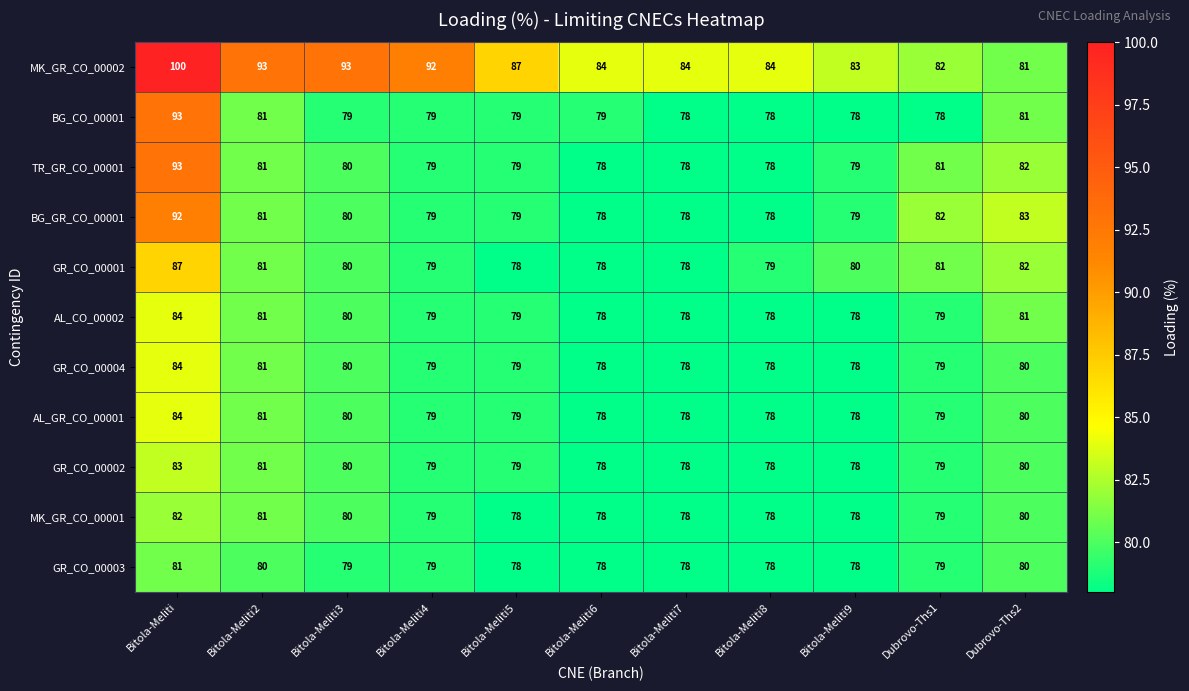

How many GR_CO_00003 values are between 78 and 80?

10